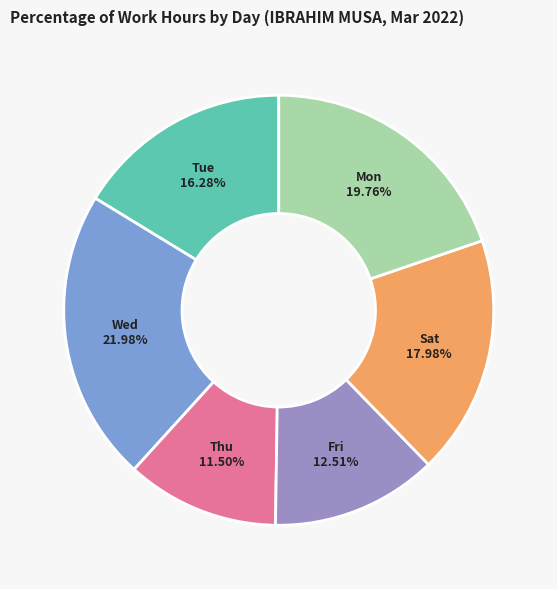

Is there any slice that represents more than half of the pie?

No